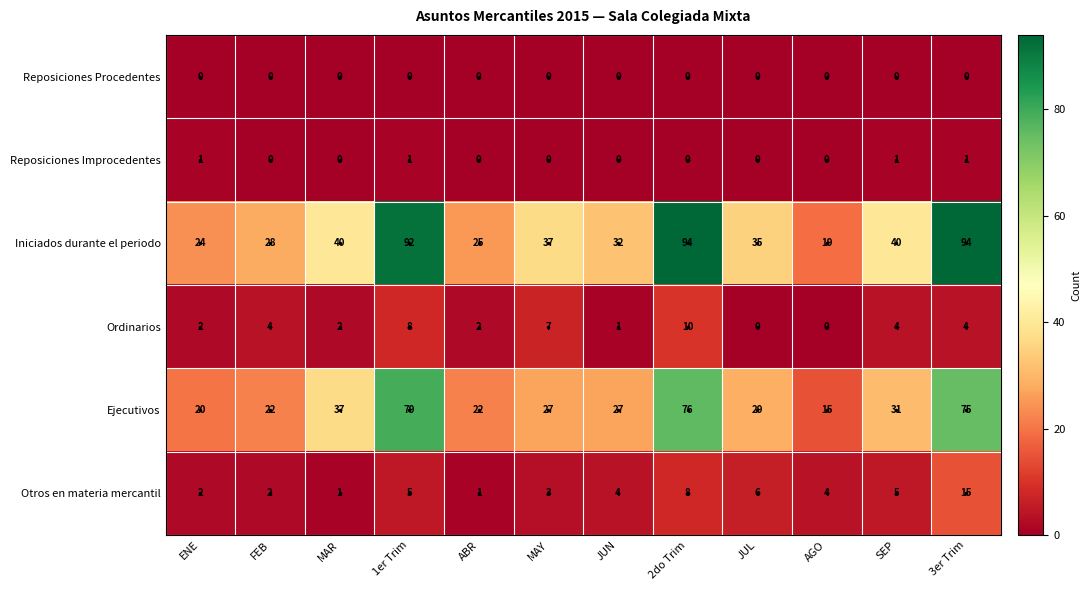

True or false: Iniciados durante el periodo has a value of 28 at FEB.

True